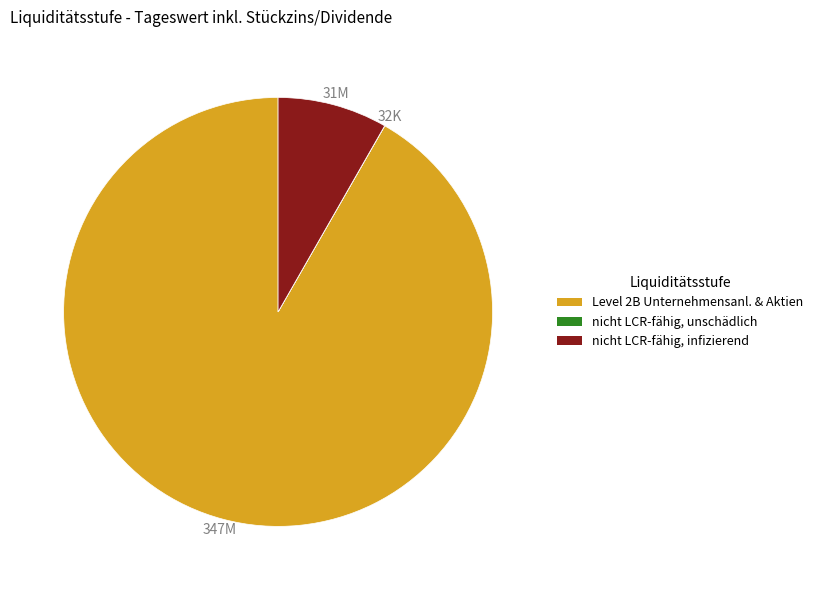

To the nearest percent, what is the difference between the largest and smallest slice percentages?

92%